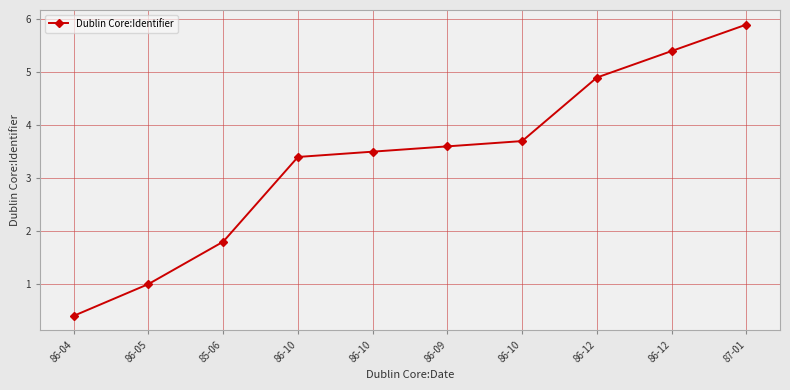

What is the greatest value displayed?

5.9